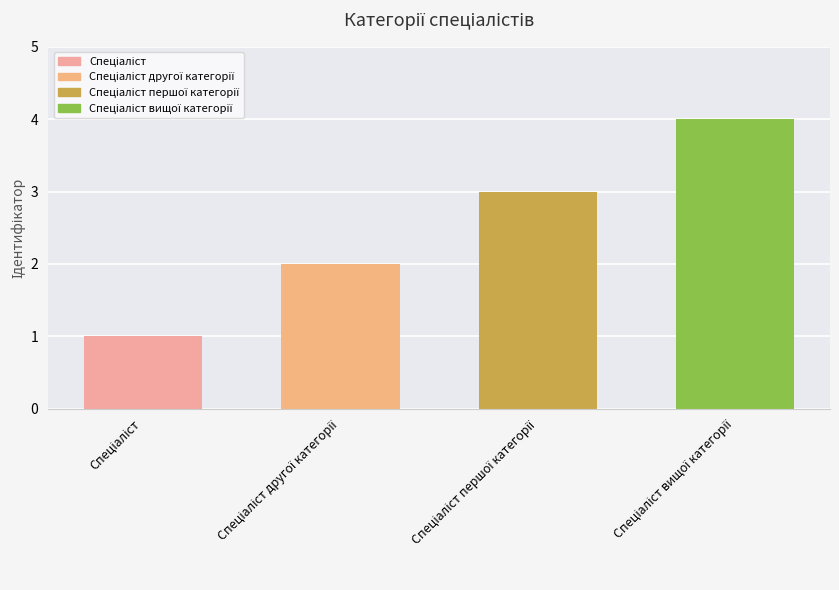

What is the sum of all values?

10